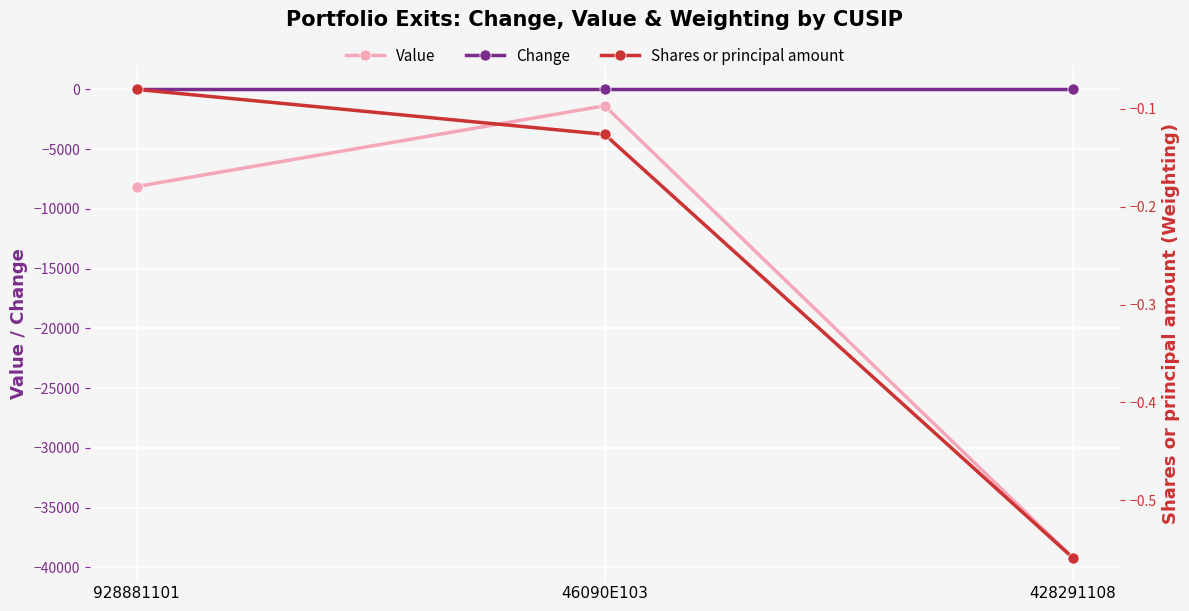

At how many categories does at least one series exceed -7012?

3